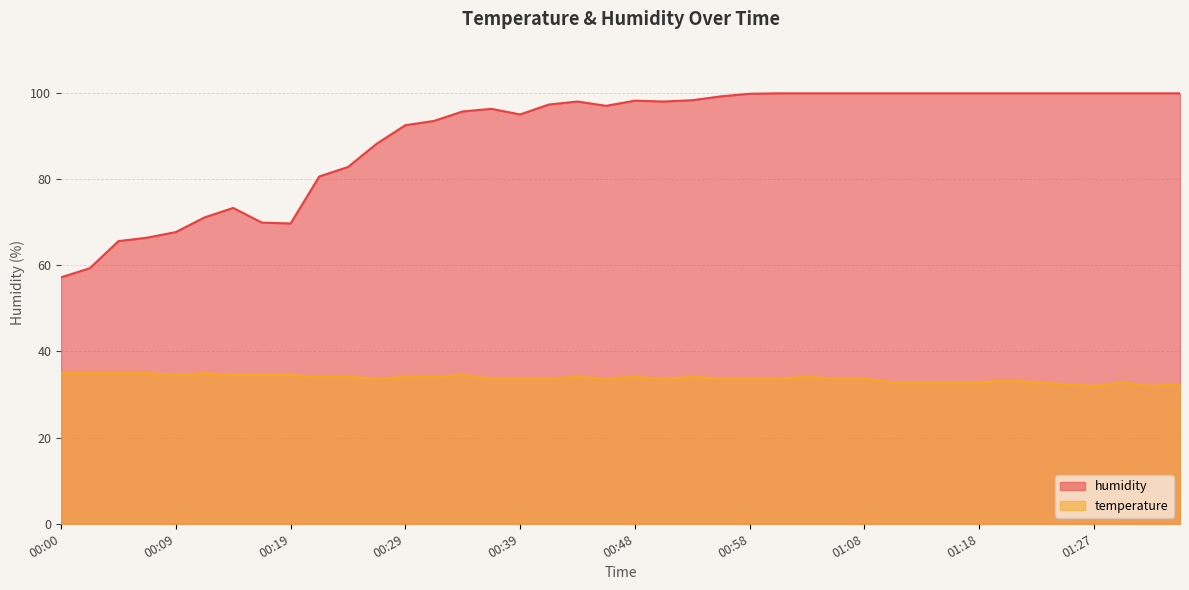

What is the sum of the temperature values at 00:36 and 00:02?

68.7